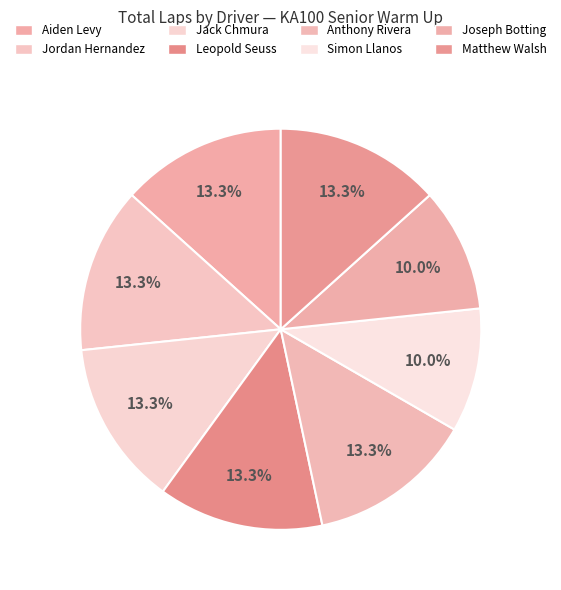

The Matthew Walsh slice represents 20% of the pie. True or false?

False